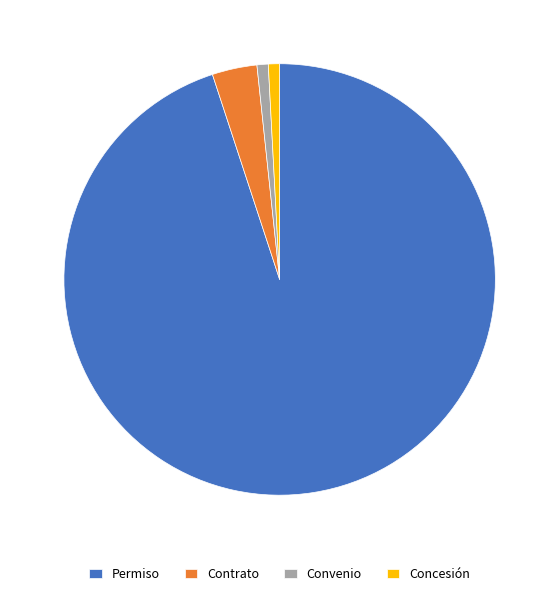

What is the largest slice in the pie chart?

Permiso